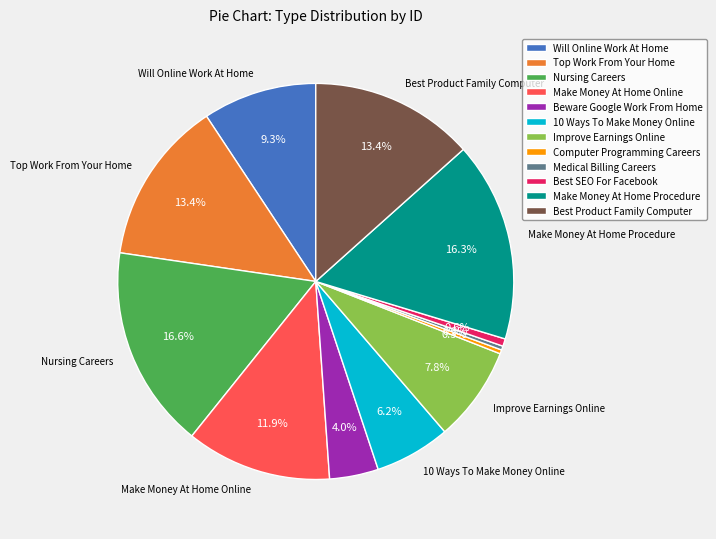

To the nearest percent, what is the difference between the Beware Google Work From Home and 10 Ways To Make Money Online slice percentages?

2%